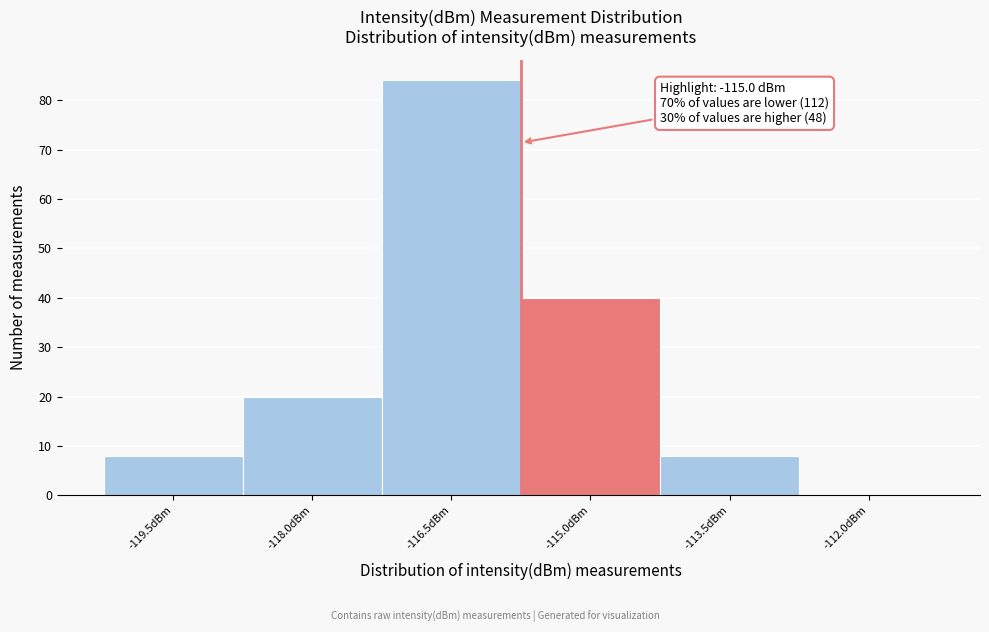

Reading left to right, list all the values displayed in this chart.

-119.5dBm=8	-118.0dBm=20	-116.5dBm=84	-115.0dBm=40	-113.5dBm=8	-112.0dBm=0